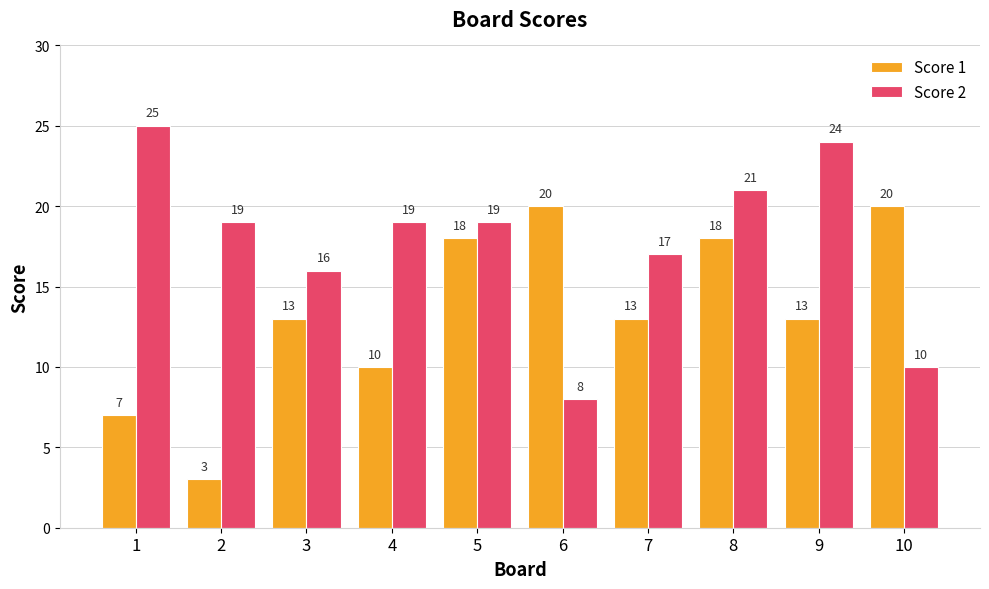

The Score 1 series shows 10 at 1. True or false?

False